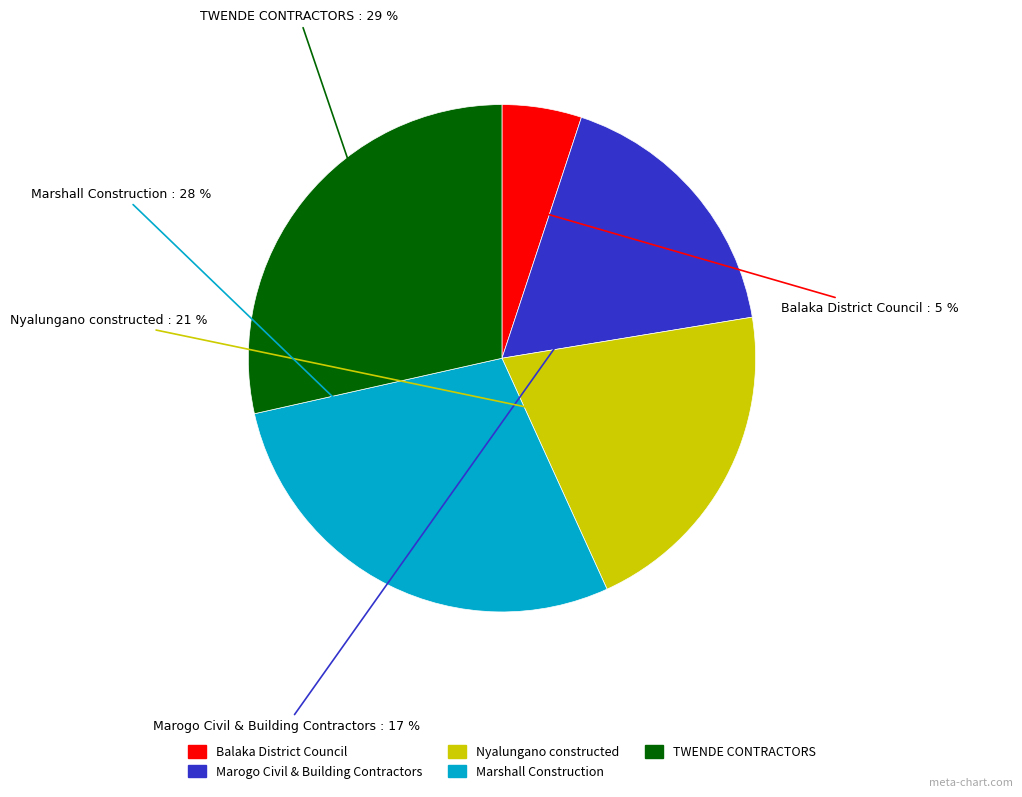

Which has a higher value, Nyalungano constructed or Marshall Construction?

Marshall Construction